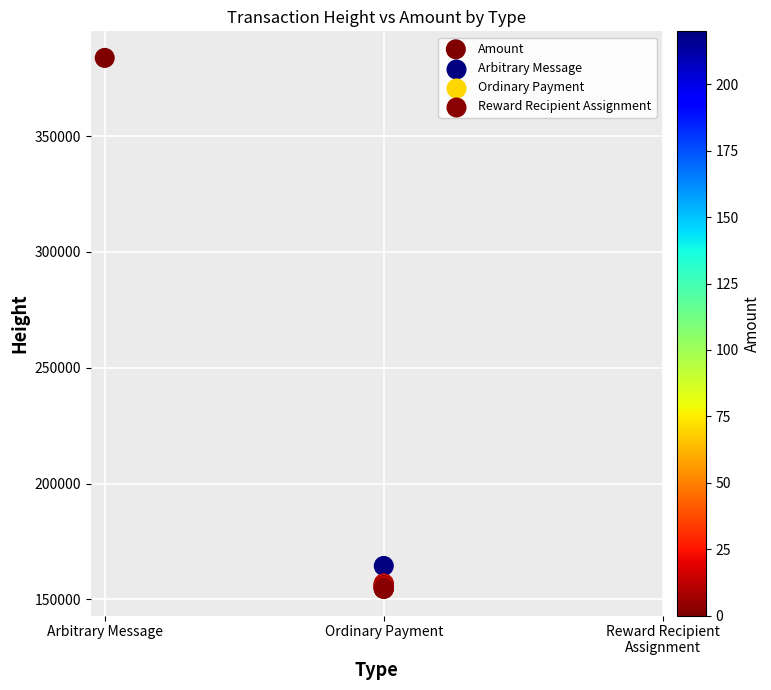

What Y value in the scatter plot is closest to 269128?

164440